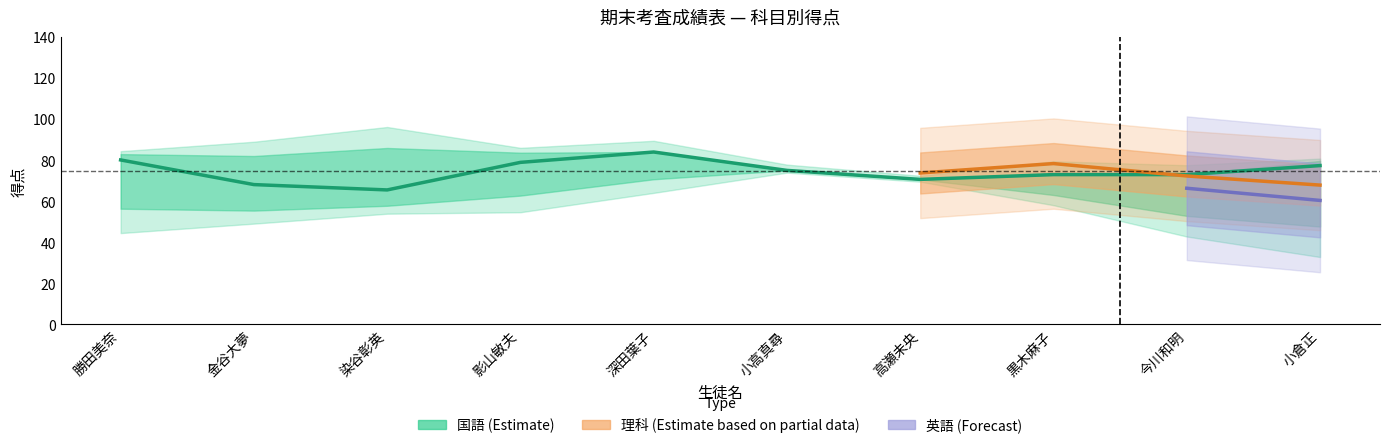

Is this an area chart (filled region under the line)?

No